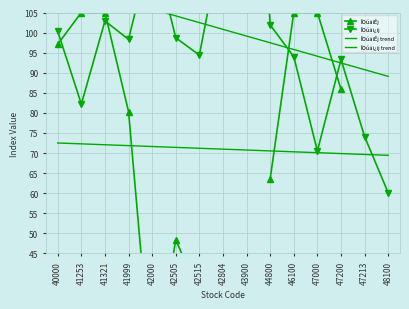

What is the maximum value shown in the chart?

194.1